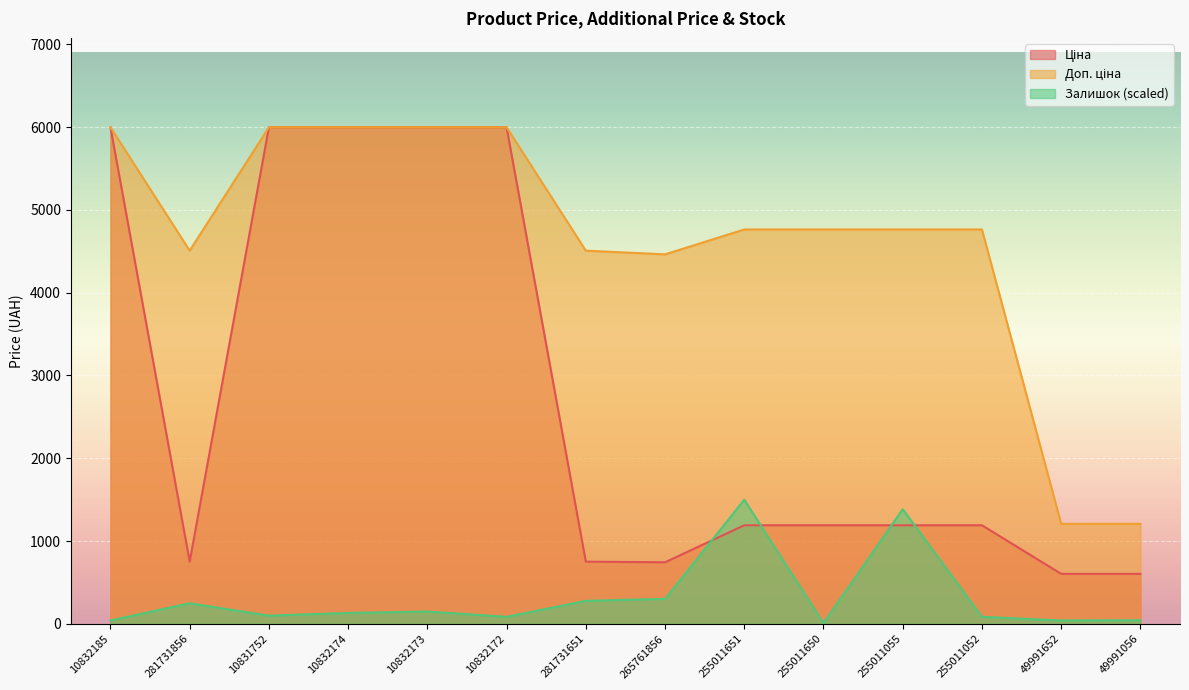

What is the sum of the Доп. ціна values at 281731651 and 10832185?

10503.9